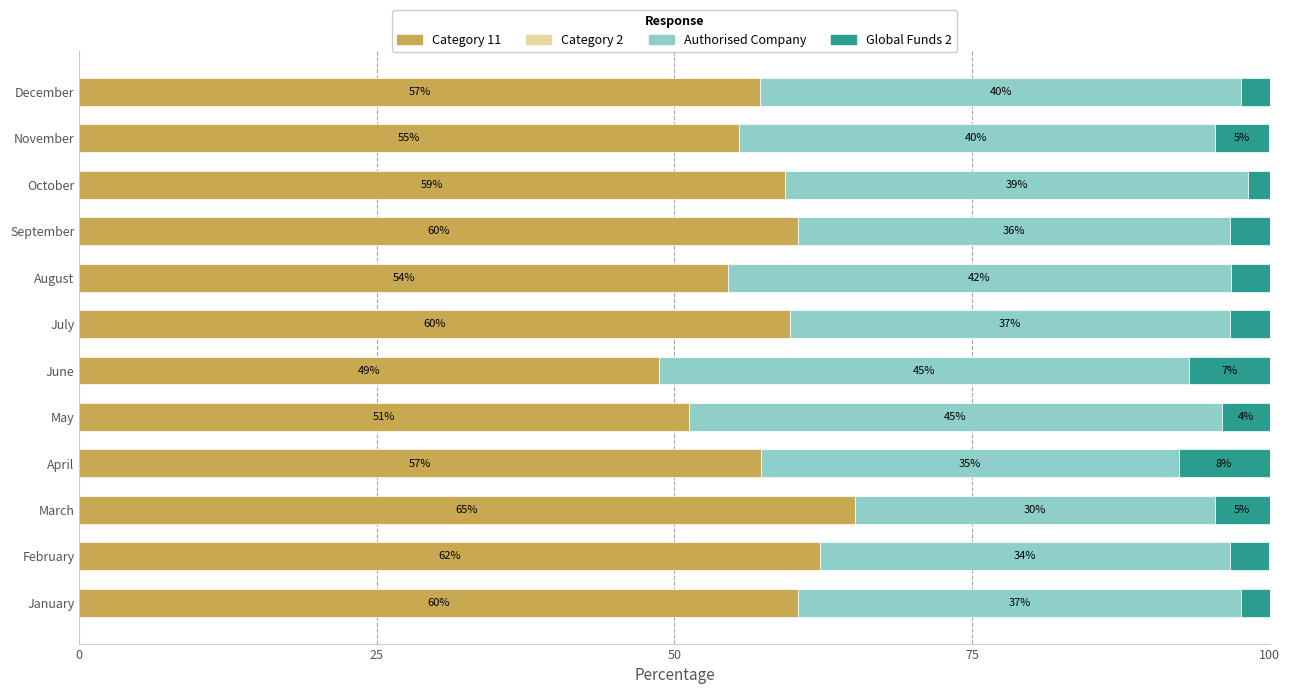

Is it true that Category 11 equals 22.6 at August?

False